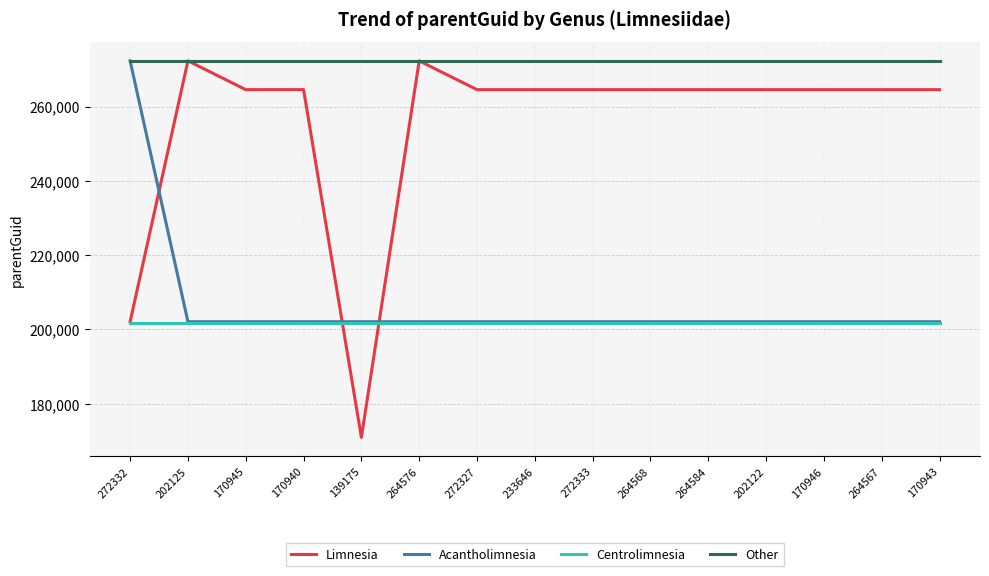

Which series ends up on top after the final intersection of Acantholimnesia and Limnesia?

Limnesia